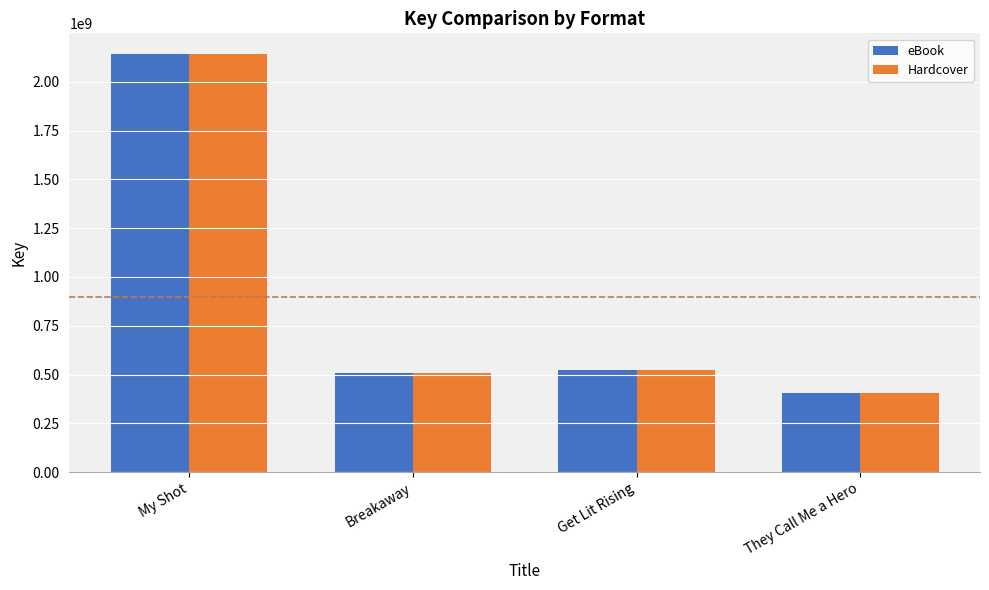

Reading left to right, transcribe all the data shown in this chart.

eBook: 2141391592	510344900	525279186	404404599
Hardcover: 2141391592	510344900	525279186	404404599